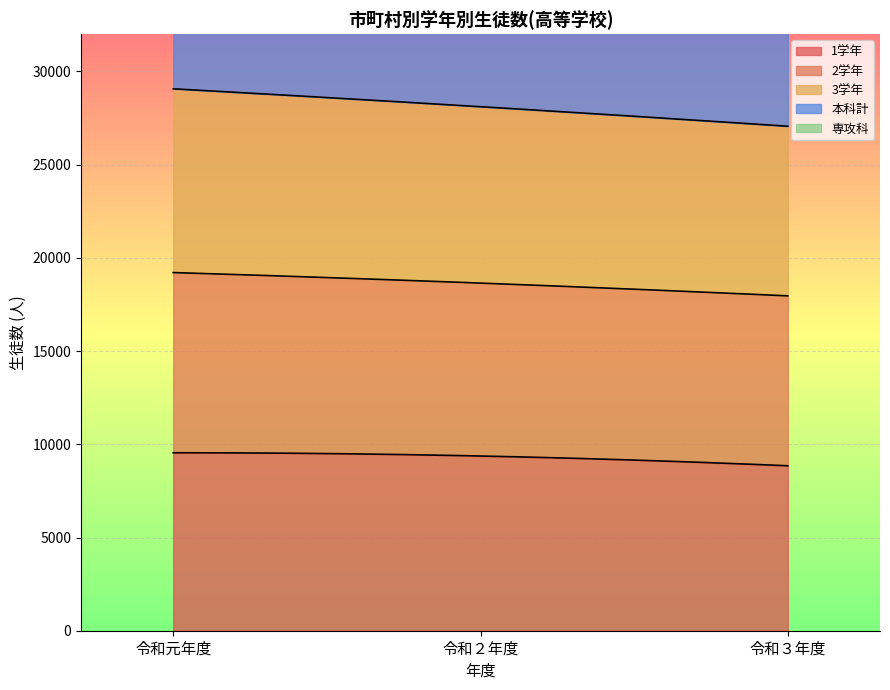

Rank the categories by 本科計 value from lowest to highest.

令和３年度, 令和２年度, 令和元年度